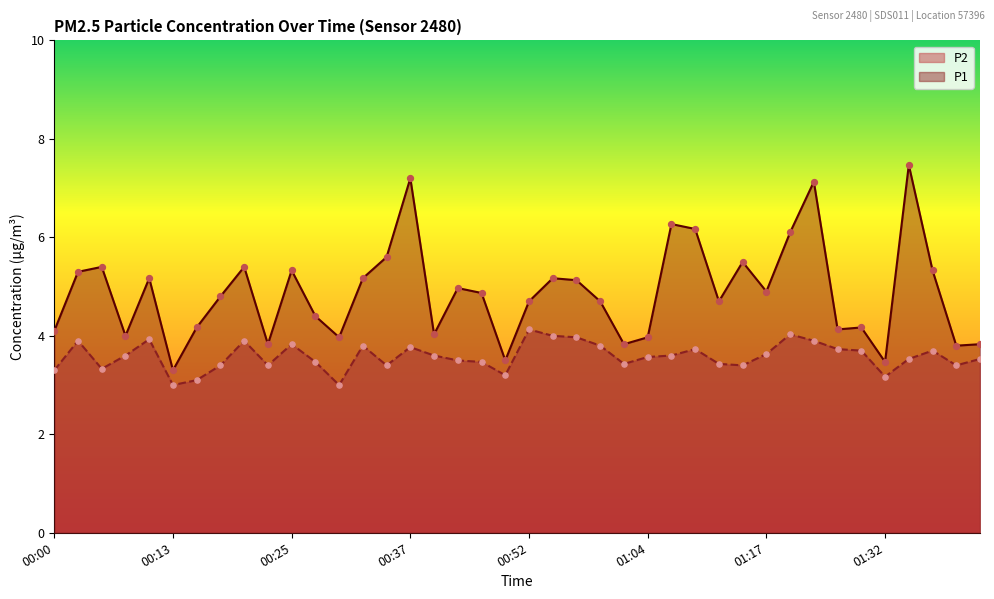

Which series reaches the minimum Y coordinate?

P2